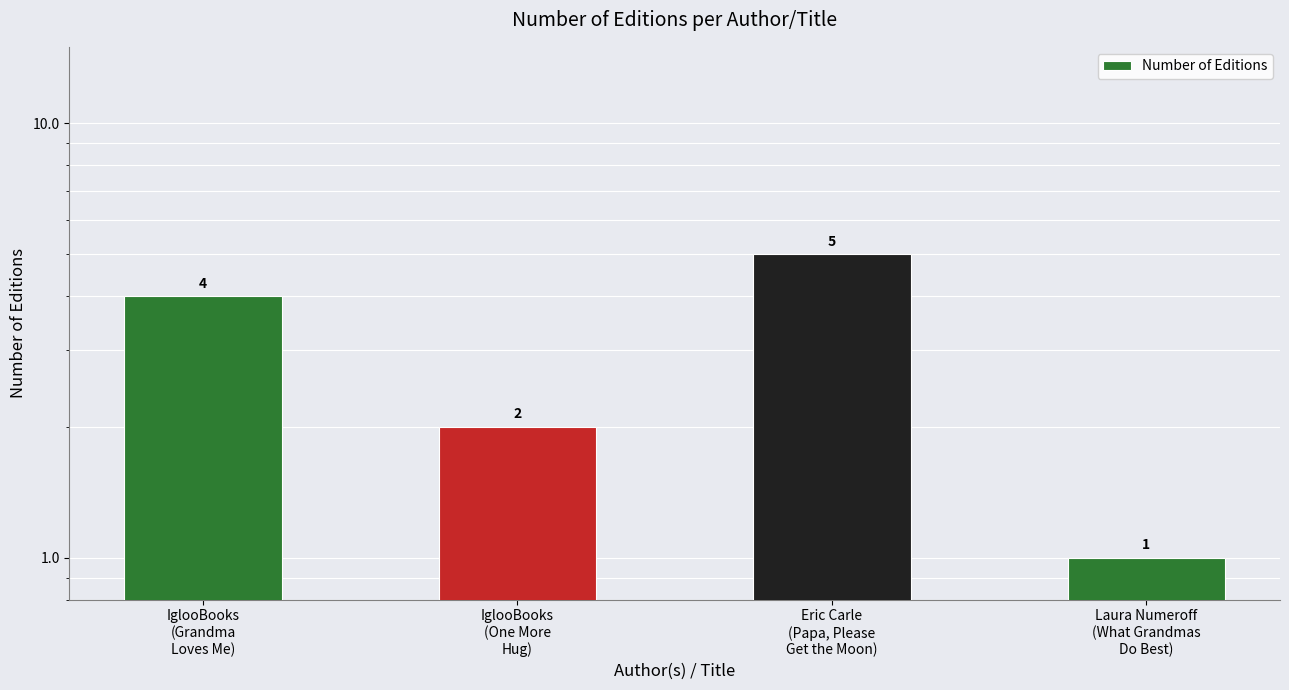

How many bars are there in total?

4